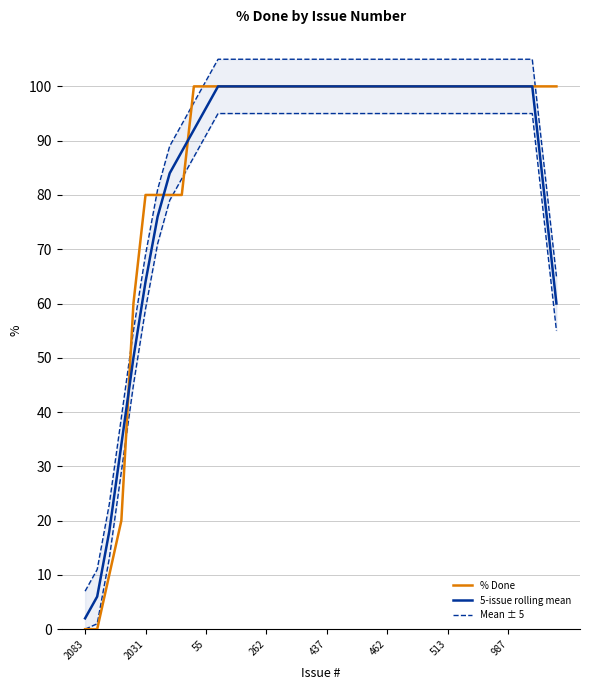

What is the value of the % Done point at the 25th from the left?

100